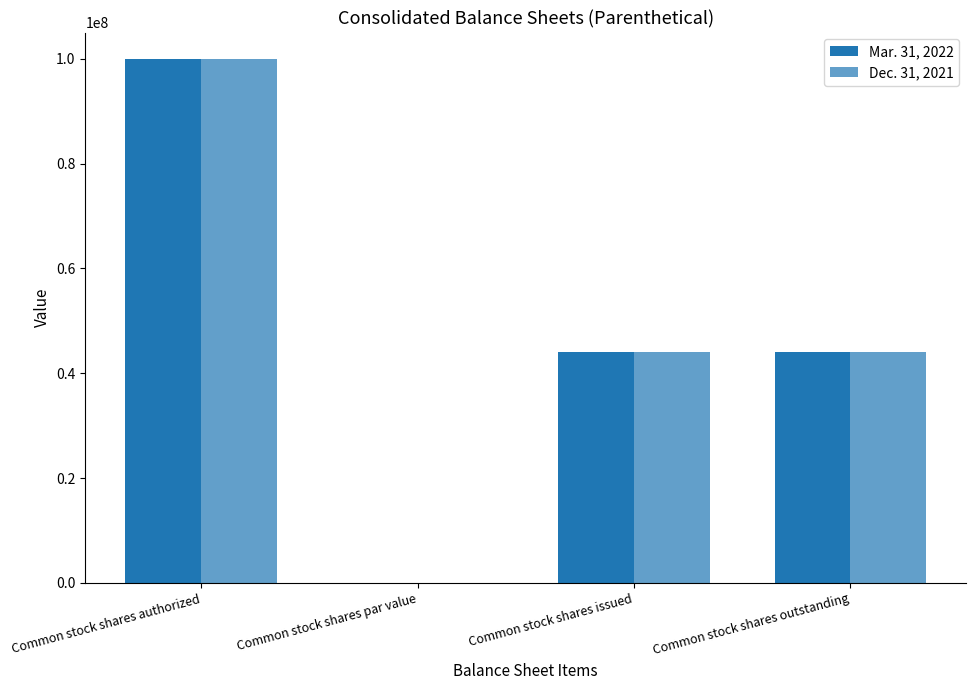

Does the chart contain stacked bars?

No